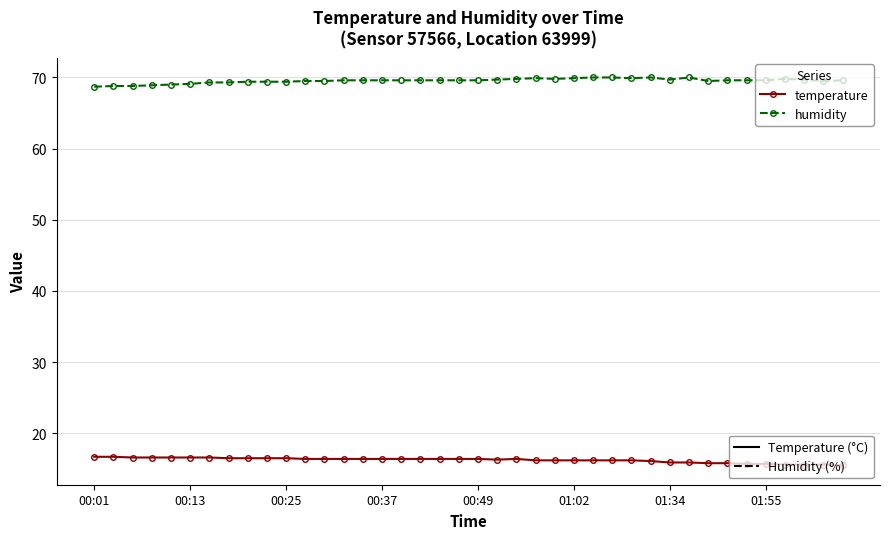

What is the minimum value shown in the chart?

15.5